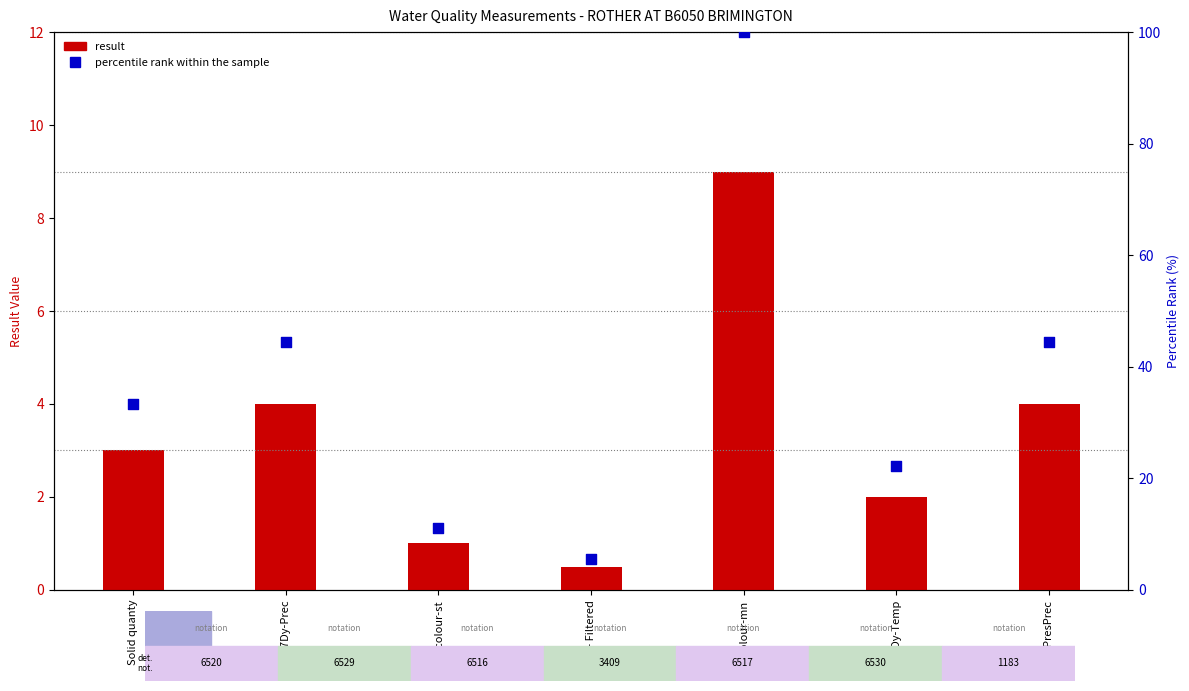

What are all the series names shown in the legend?

result, percentile rank within the sample